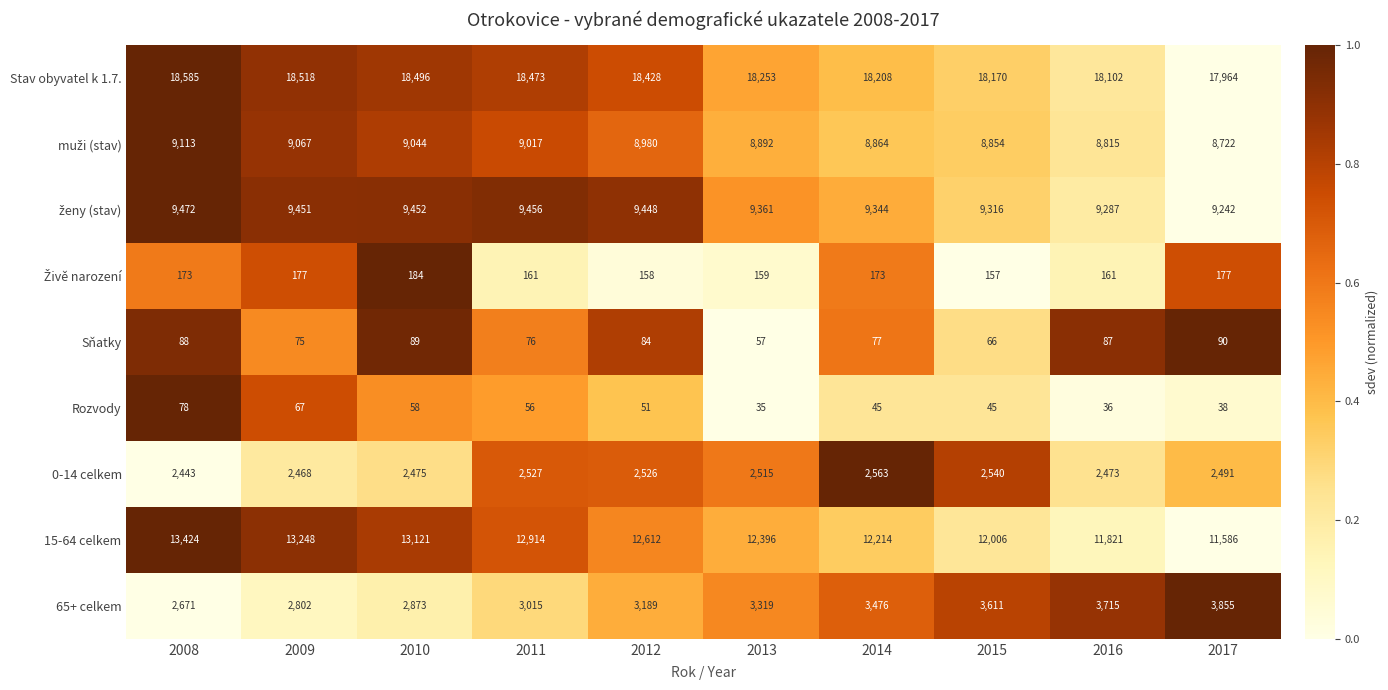

The value of 65+ celkem at 2012 is 1983. True or false?

False